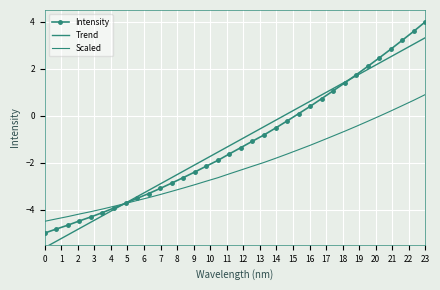

What are all the series names shown in the legend?

Intensity, Trend, Scaled